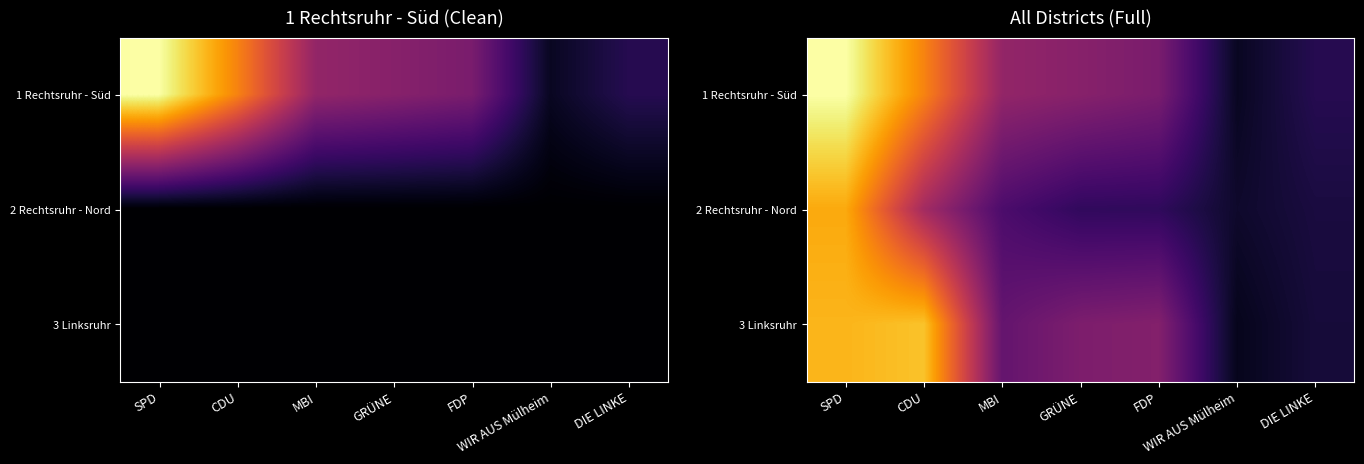

What is the sum of the 1 Rechtsruhr - Süd values at SPD and GRÜNE?

1.4